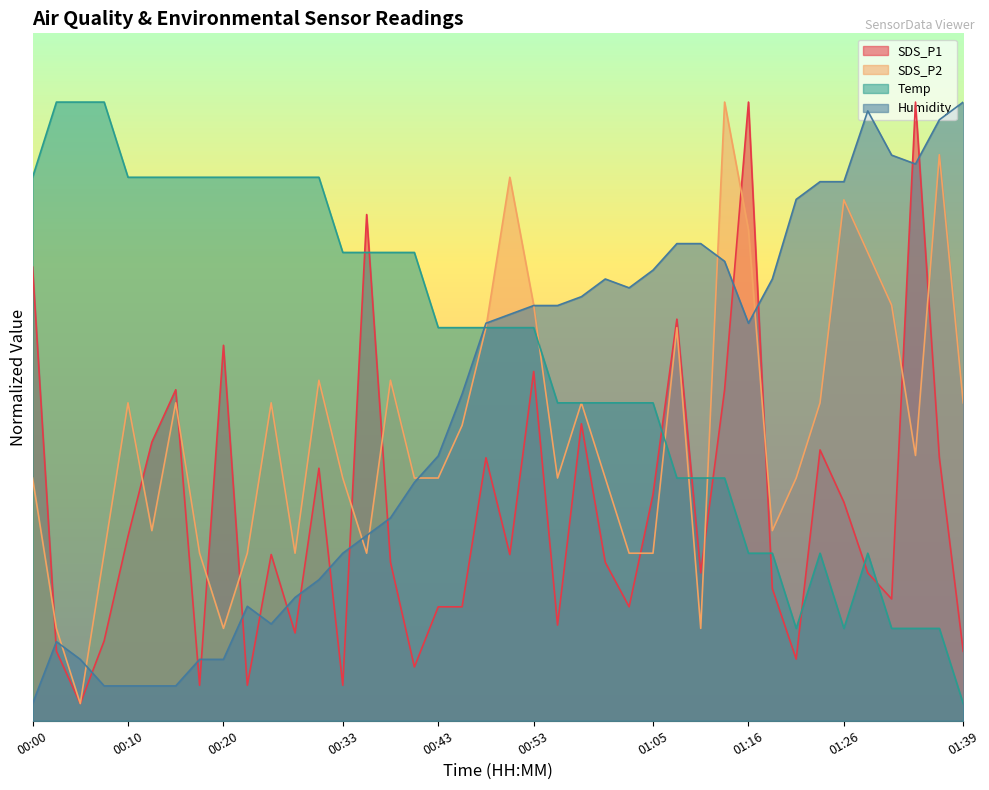

Reading right to left, list all the values displayed in this chart.

SDS_P1: 01:39=8.1	01:36=30.6	01:34=72.0	01:31=14.2	01:29=17.2	01:26=25.4	01:24=31.5	01:21=7.2	01:19=15.4	01:16=72.0	01:13=38.5	01:10=17.2	01:08=46.7	01:05=26.3	01:03=13.3	01:00=18.4	00:58=34.6	00:55=11.1	00:53=40.7	00:50=19.3	00:48=30.6	00:45=13.3	00:43=13.3	00:40=6.3	00:38=18.4	00:35=58.9	00:33=4.1	00:30=29.4	00:28=10.2	00:25=19.3	00:23=4.1	00:20=43.7	00:17=4.1	00:15=38.5	00:12=32.4	00:10=21.5	00:07=9.3	00:05=2.0	00:02=8.1	00:00=52.8
SDS_P2: 01:39=37.0	01:36=65.9	01:34=30.9	01:31=48.4	01:29=54.5	01:26=60.6	01:24=37.0	01:21=28.3	01:19=22.1	01:16=57.1	01:13=72.0	01:10=10.7	01:08=45.8	01:05=19.5	01:03=19.5	01:00=28.3	00:58=37.0	00:55=28.3	00:53=48.4	00:50=63.2	00:48=45.8	00:45=34.4	00:43=28.3	00:40=28.3	00:38=39.6	00:35=19.5	00:33=28.3	00:30=39.6	00:28=19.5	00:25=37.0	00:23=19.5	00:20=10.7	00:17=19.5	00:15=37.0	00:12=22.1	00:10=37.0	00:07=19.5	00:05=2.0	00:02=10.7	00:00=28.3
Temp: 01:39=2.0	01:36=10.7	01:34=10.7	01:31=10.7	01:29=19.5	01:26=10.7	01:24=19.5	01:21=10.7	01:19=19.5	01:16=19.5	01:13=28.3	01:10=28.3	01:08=28.3	01:05=37.0	01:03=37.0	01:00=37.0	00:58=37.0	00:55=37.0	00:53=45.7	00:50=45.7	00:48=45.7	00:45=45.7	00:43=45.7	00:40=54.5	00:38=54.5	00:35=54.5	00:33=54.5	00:30=63.2	00:28=63.2	00:25=63.2	00:23=63.2	00:20=63.2	00:17=63.2	00:15=63.2	00:12=63.2	00:10=63.2	00:07=72.0	00:05=72.0	00:02=72.0	00:00=63.2
Humidity: 01:39=72.0	01:36=69.9	01:34=64.8	01:31=65.8	01:29=71.0	01:26=62.7	01:24=62.7	01:21=60.7	01:19=51.4	01:16=46.3	01:13=53.5	01:10=55.5	01:08=55.5	01:05=52.4	01:03=50.4	01:00=51.4	00:58=49.4	00:55=48.3	00:53=48.3	00:50=47.3	00:48=46.3	00:45=38.0	00:43=30.8	00:40=27.7	00:38=23.6	00:35=21.6	00:33=19.5	00:30=16.4	00:28=14.4	00:25=11.3	00:23=13.3	00:20=7.1	00:17=7.1	00:15=4.1	00:12=4.1	00:10=4.1	00:07=4.1	00:05=7.1	00:02=9.2	00:00=2.0